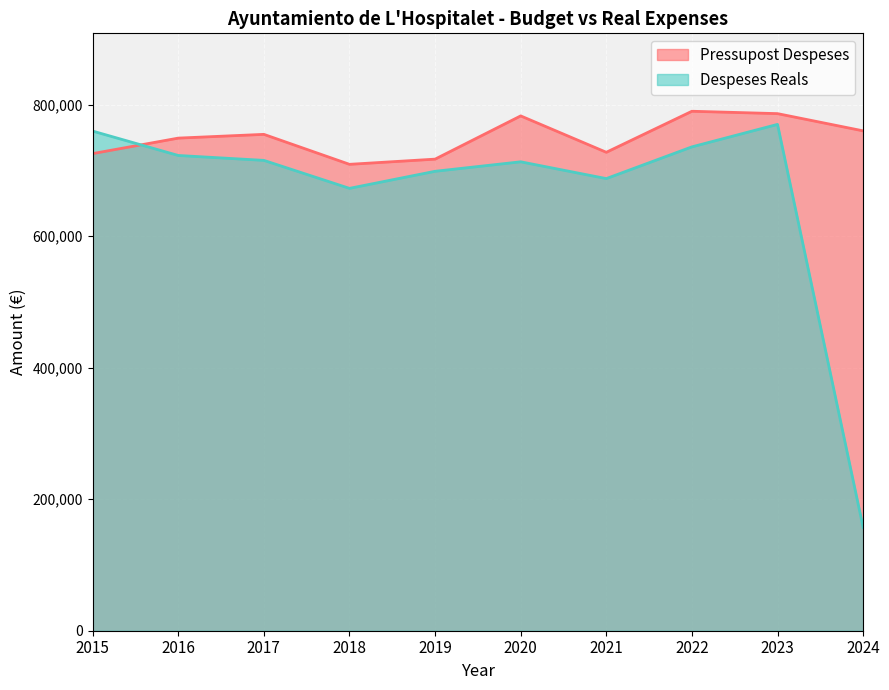

At 2021, list the series in order from largest to smallest.

Pressupost Despeses, Despeses Reals